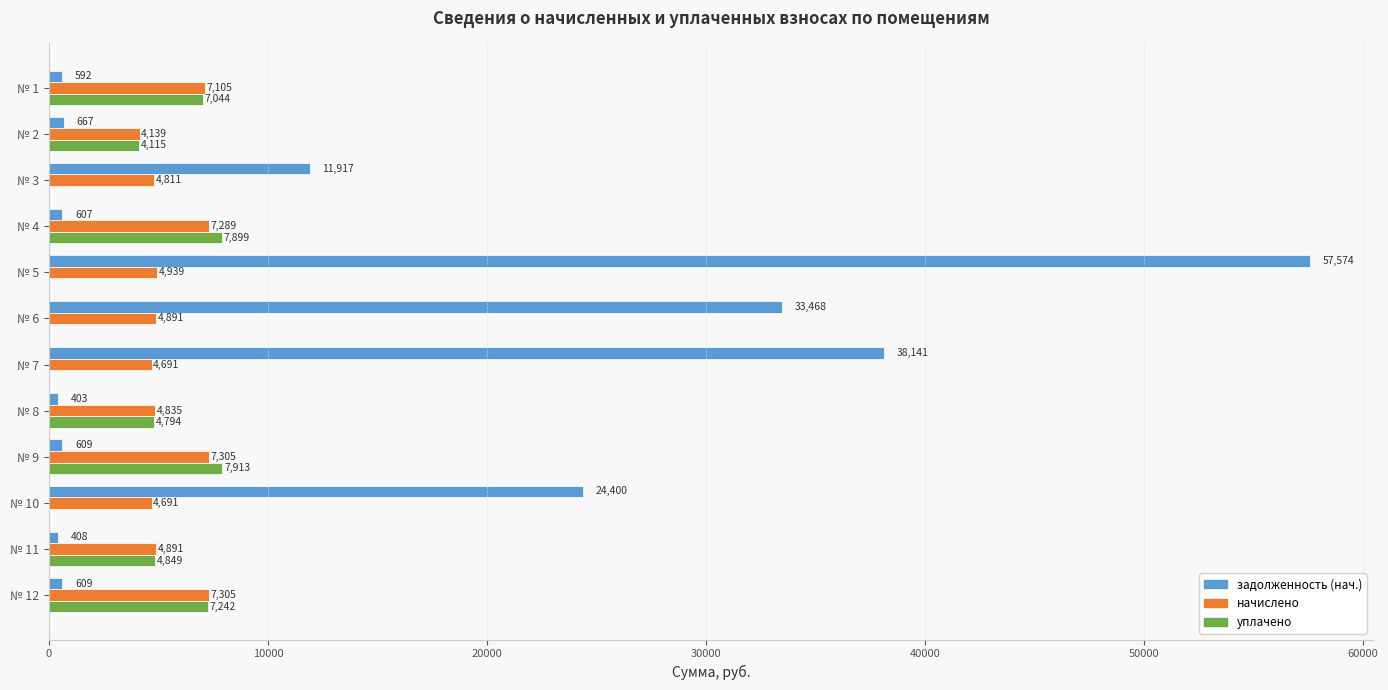

What is the maximum value shown in the chart?

57573.6